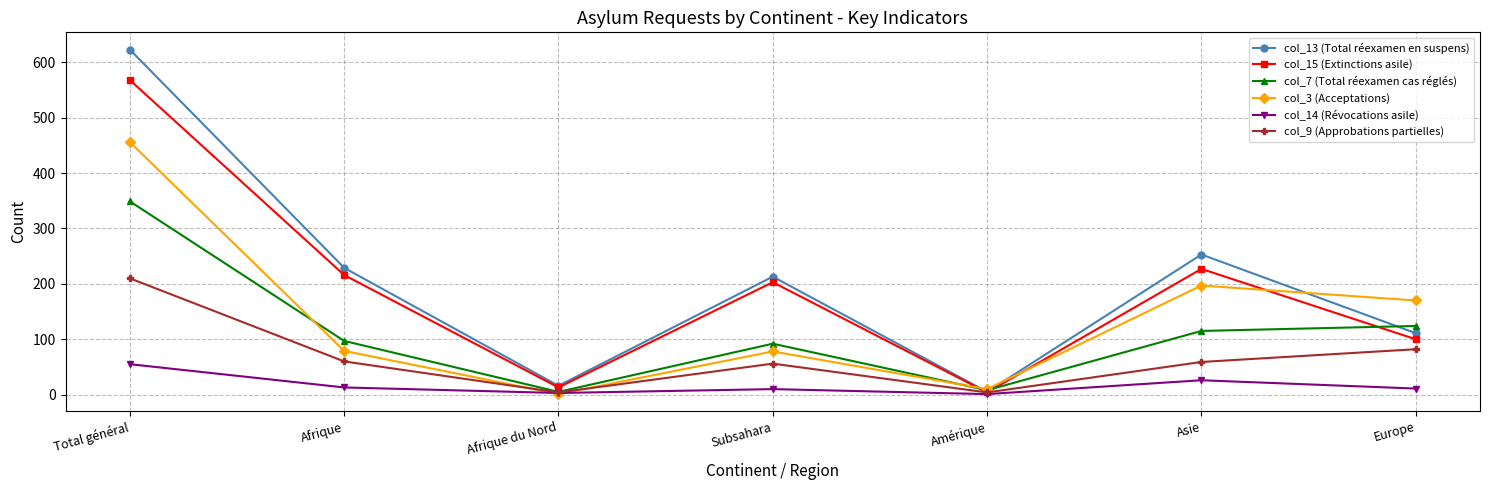

Where is the first local minimum for col_3 (Acceptations)?

Afrique du Nord